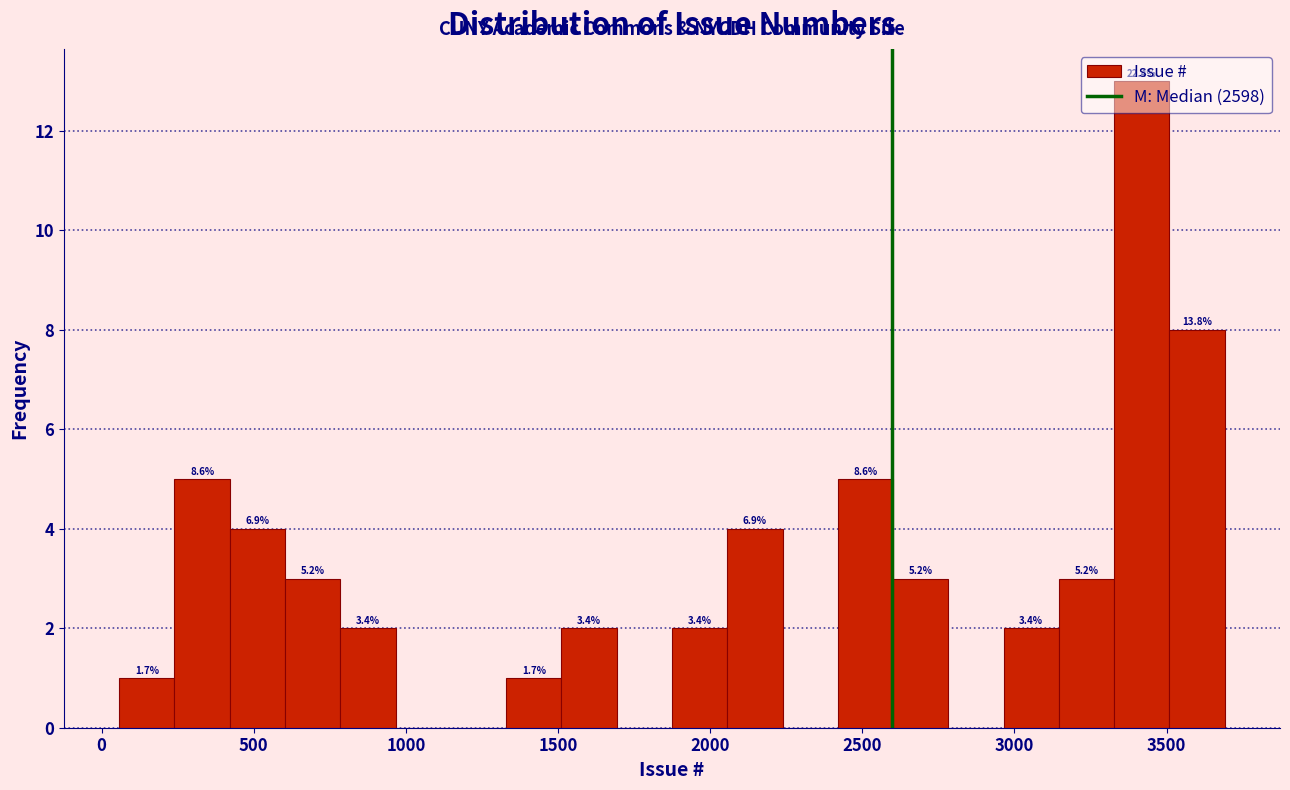

Read against the x-axis, roughly where is the centre of the tallest bar?

3400